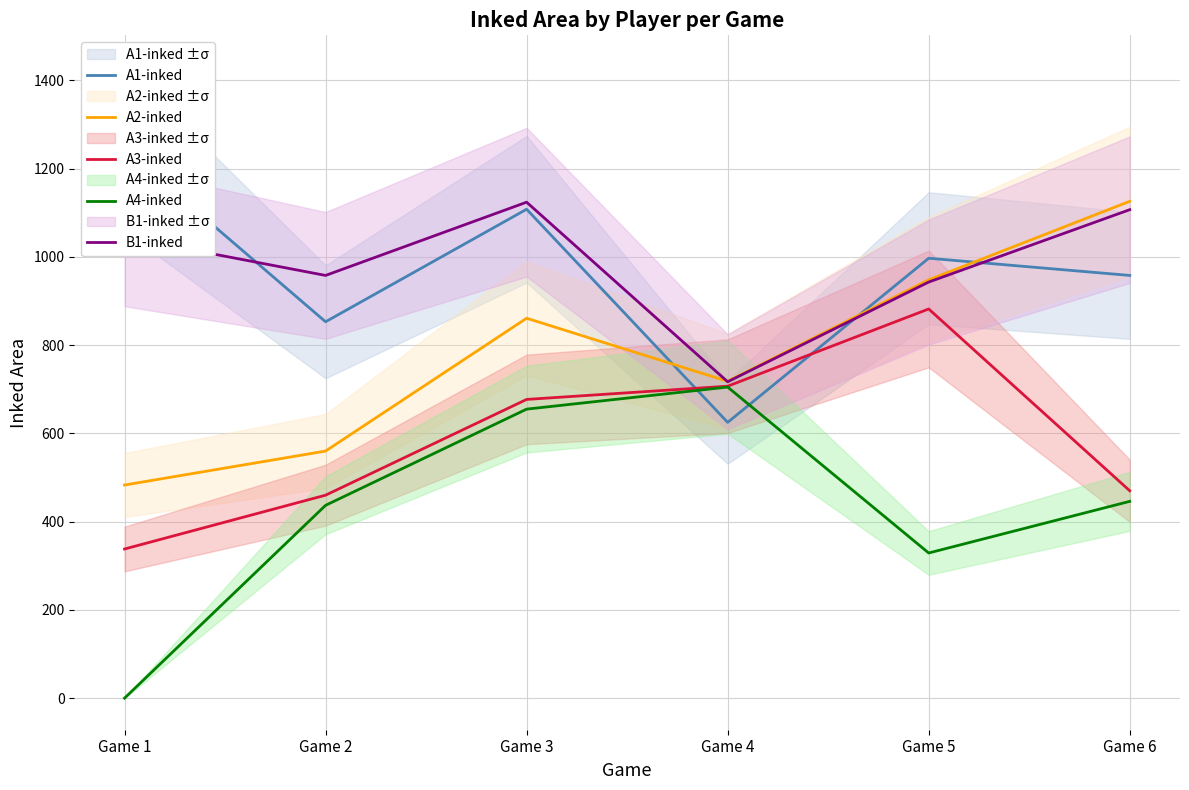

What is the value of the A4-inked point at the 3rd from the left?

655